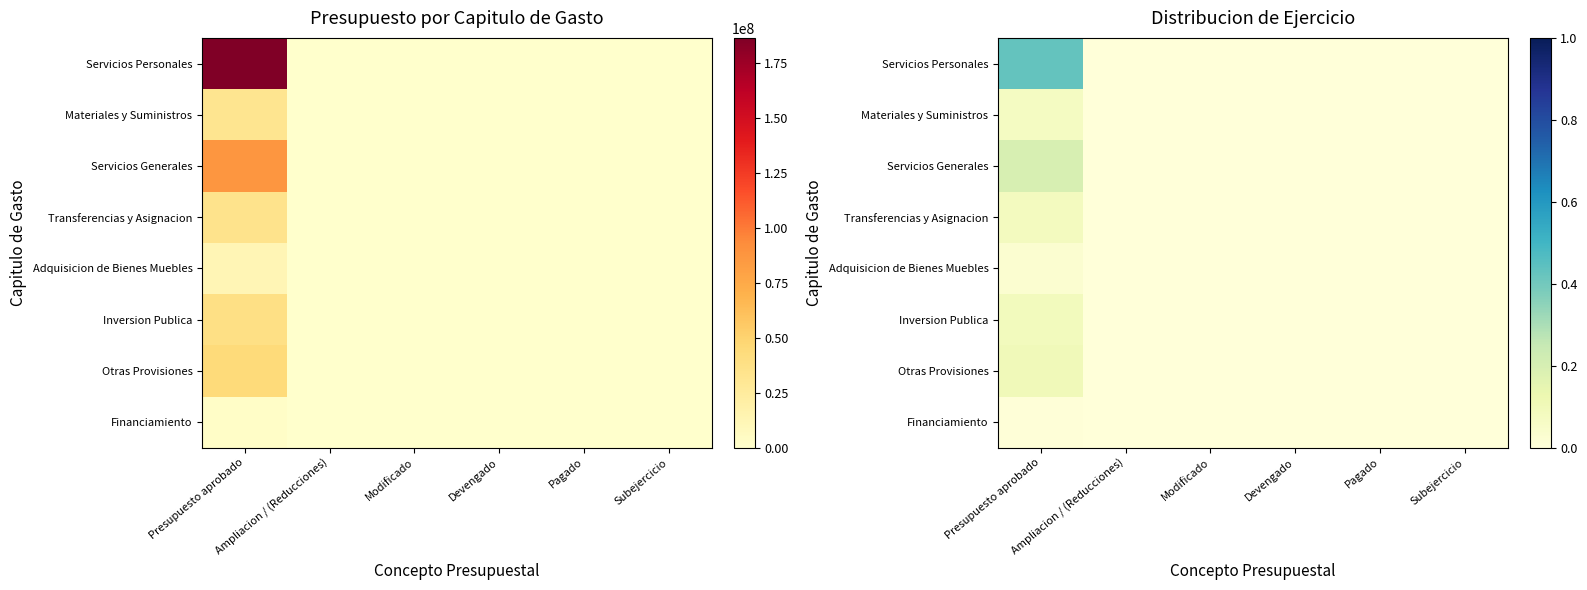

Which series has the largest range (max minus min)?

Servicios Personales